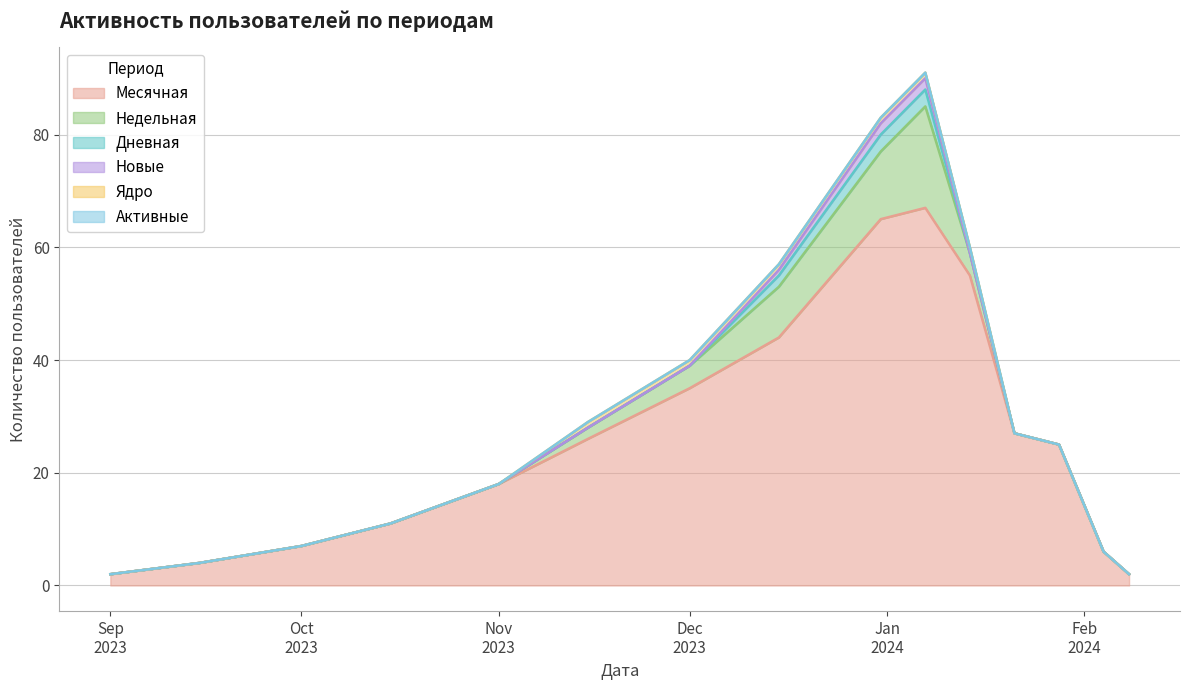

Which series has the largest range (max minus min)?

Месячная